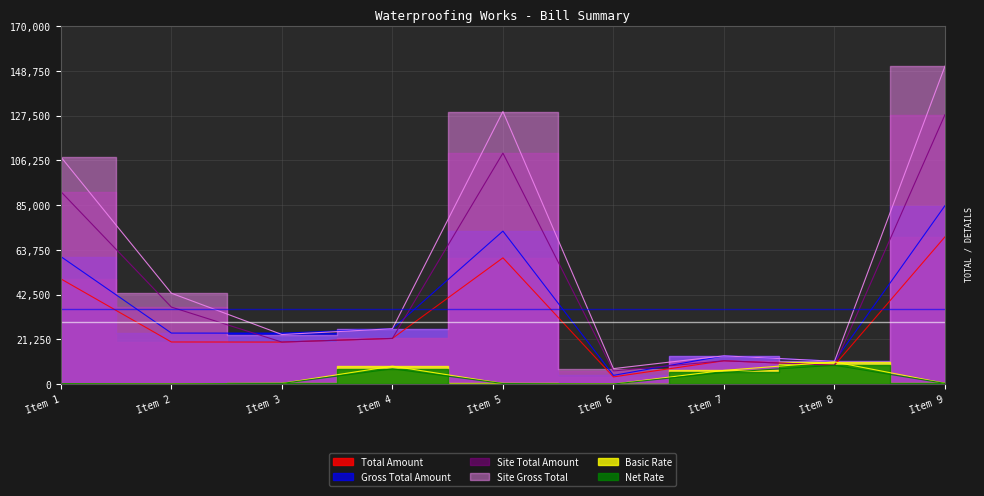

The value of Basic Rate at Item 2 is 100.0. True or false?

True